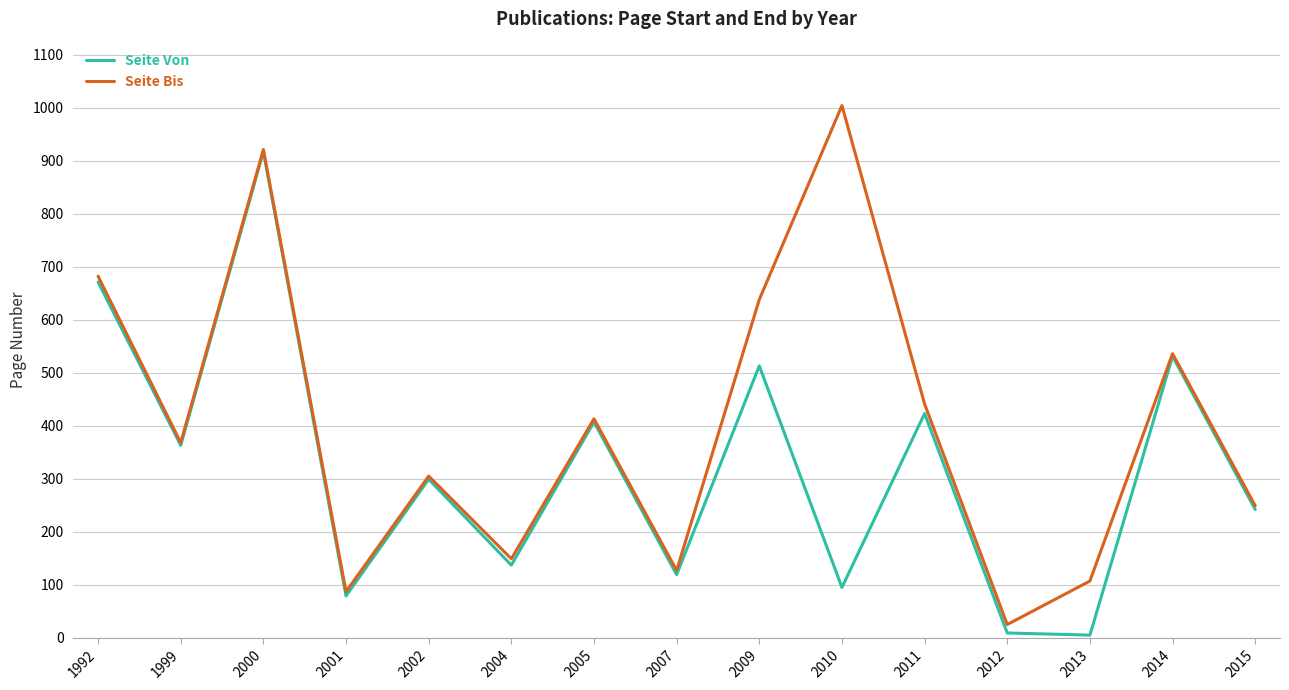

How many categories are shown in the chart?

15